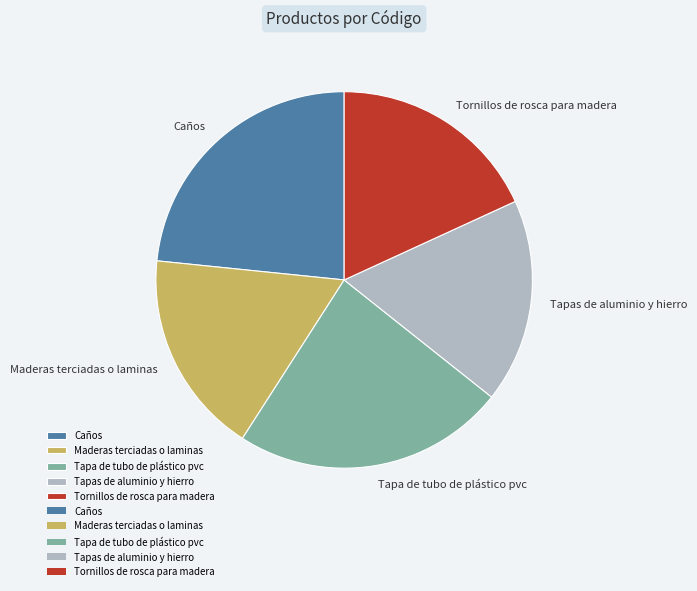

Does Tapa de tubo de plástico pvc represent more than half of the total?

No